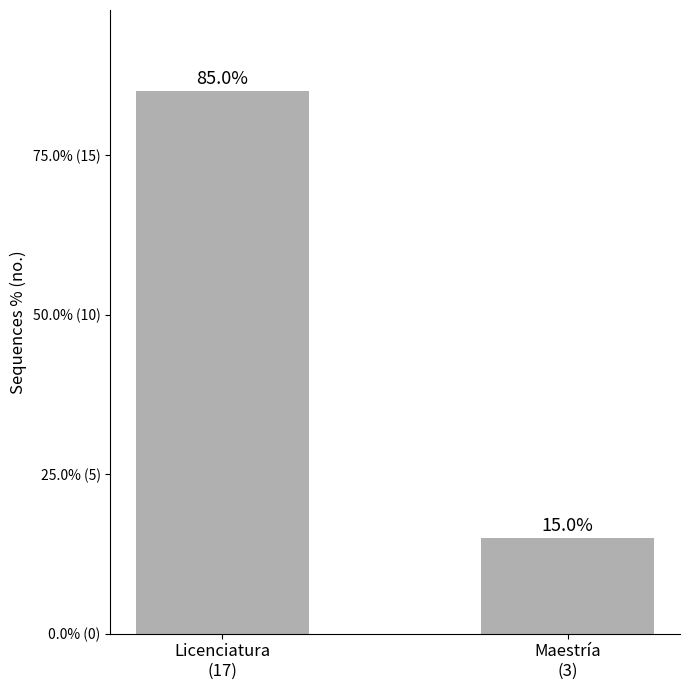

Read the value at Maestría
(3), to the nearest 5.

15